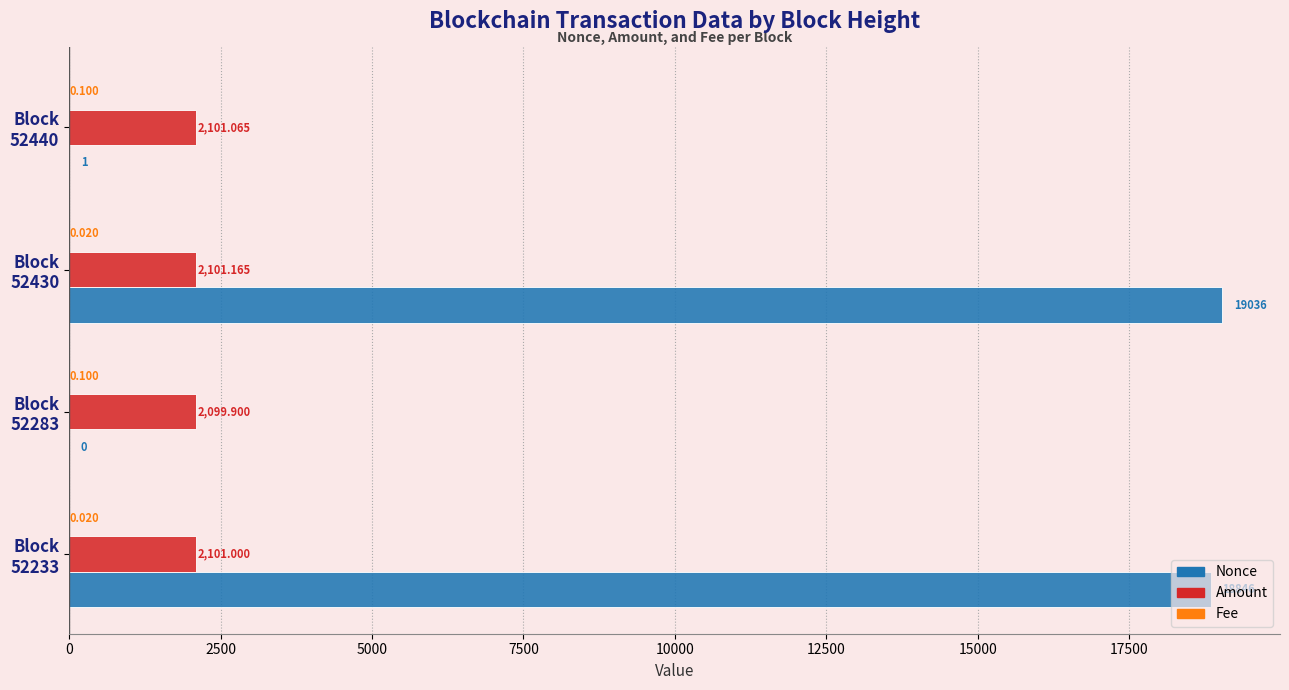

Which category has the highest value across all series?

Block
52430